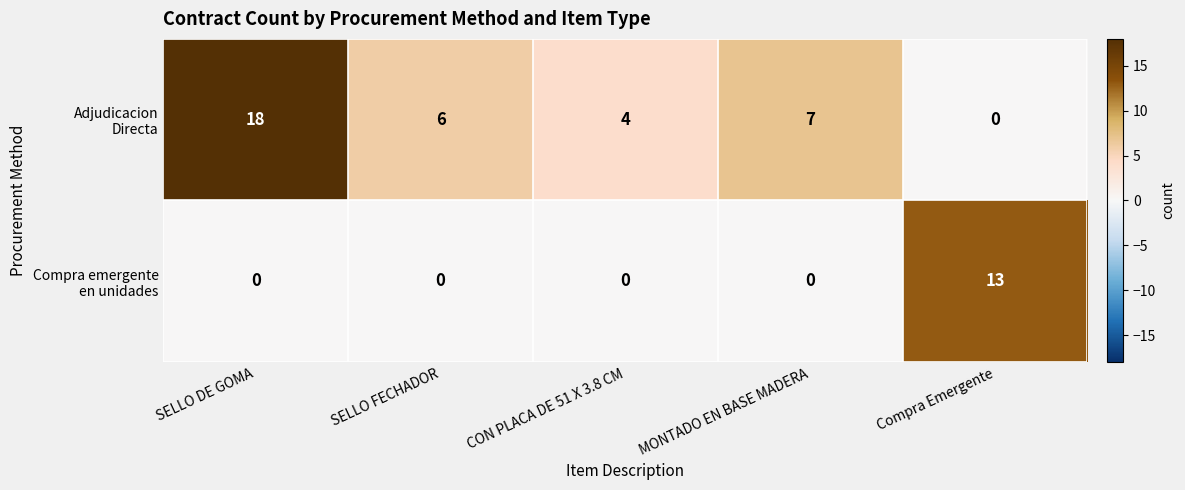

What is the difference between the highest and lowest values at CON PLACA DE 51 X 3.8 CM?

4